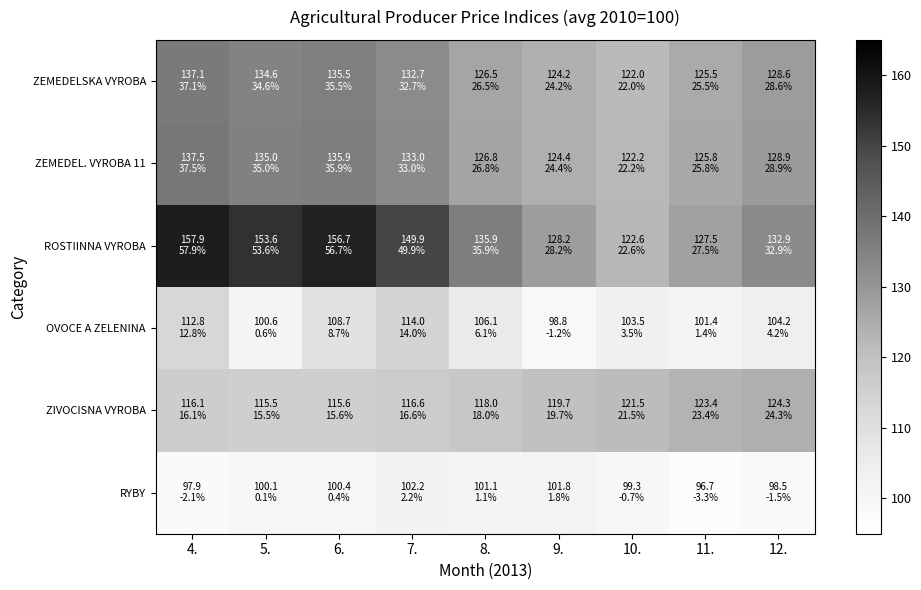

Which series has the largest total across all categories?

ROSTIINNA VYROBA